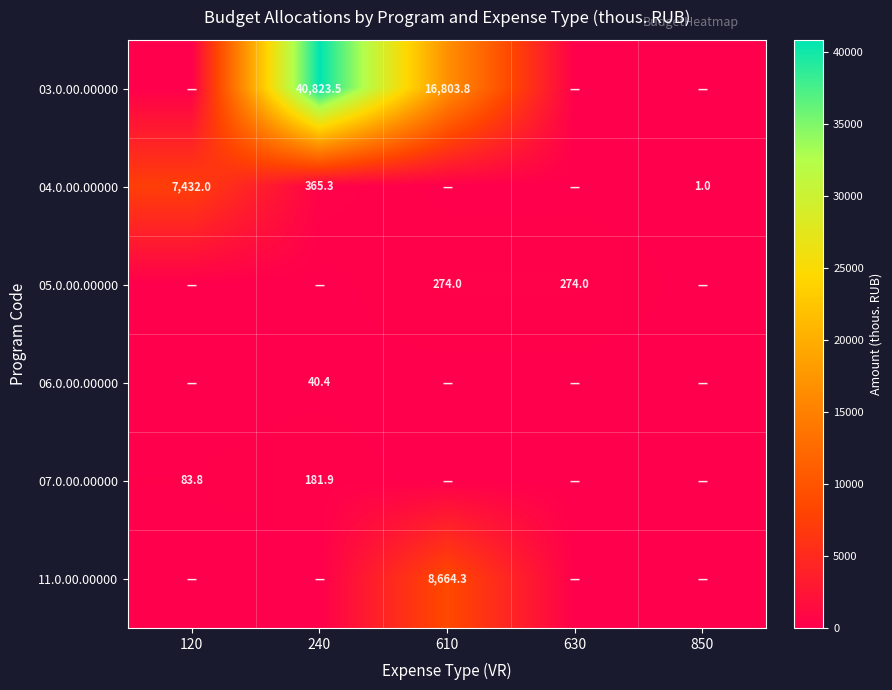

Is it true that 07.0.00.00000 equals 299.2 at 240?

False